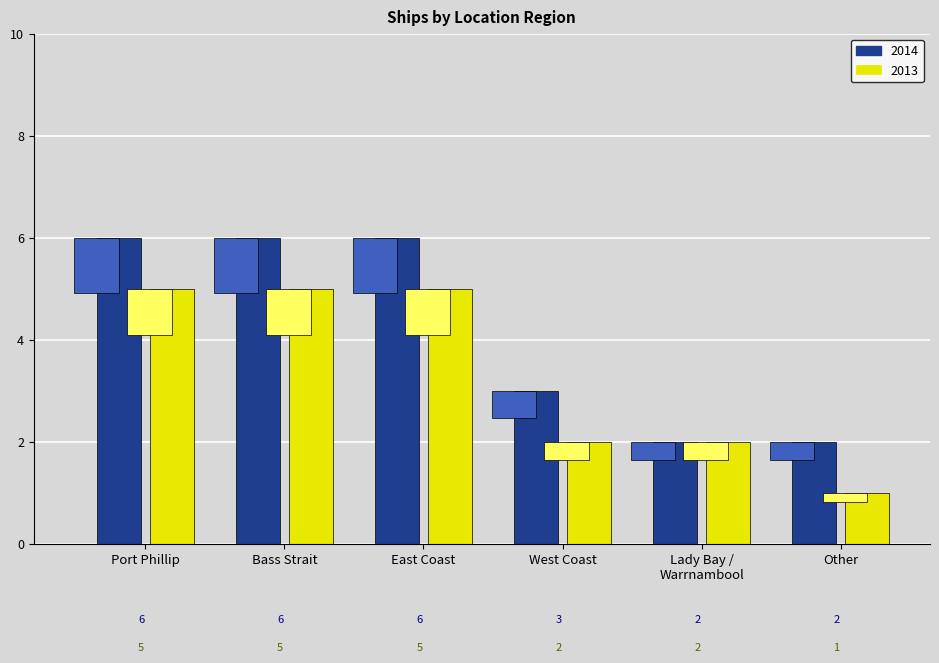

Rank the categories by value from lowest to highest.

Lady Bay / Warrnambool, Other, West Coast, Port Phillip, Bass Strait, East Coast